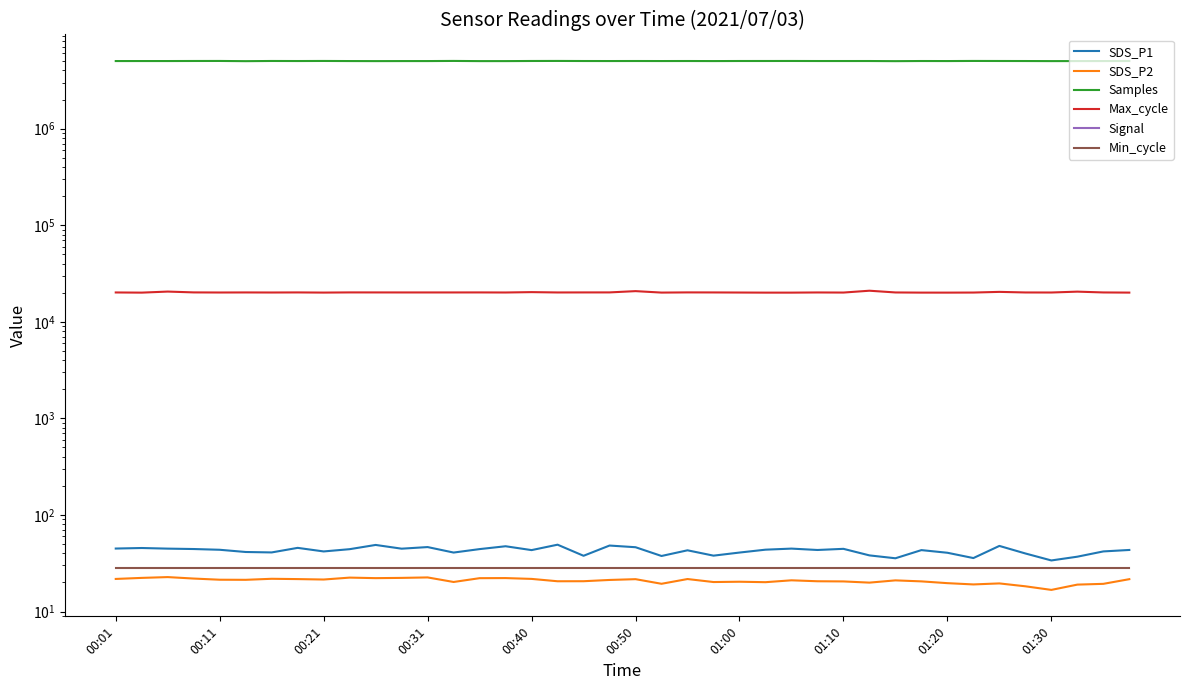

At how many categories does at least one series exceed 3922367?

40